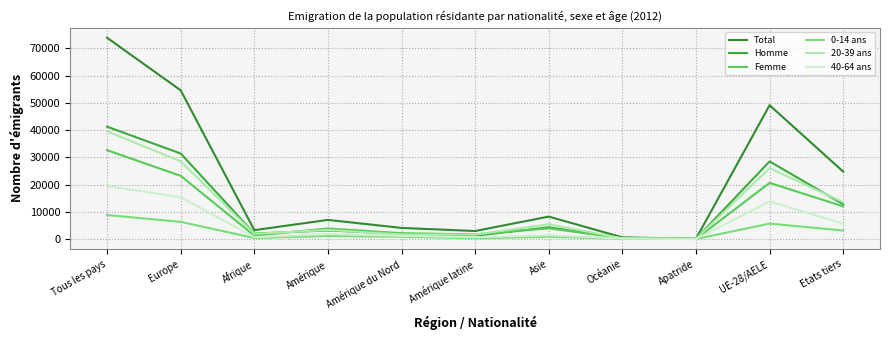

Is this an area chart (filled region under the line)?

No